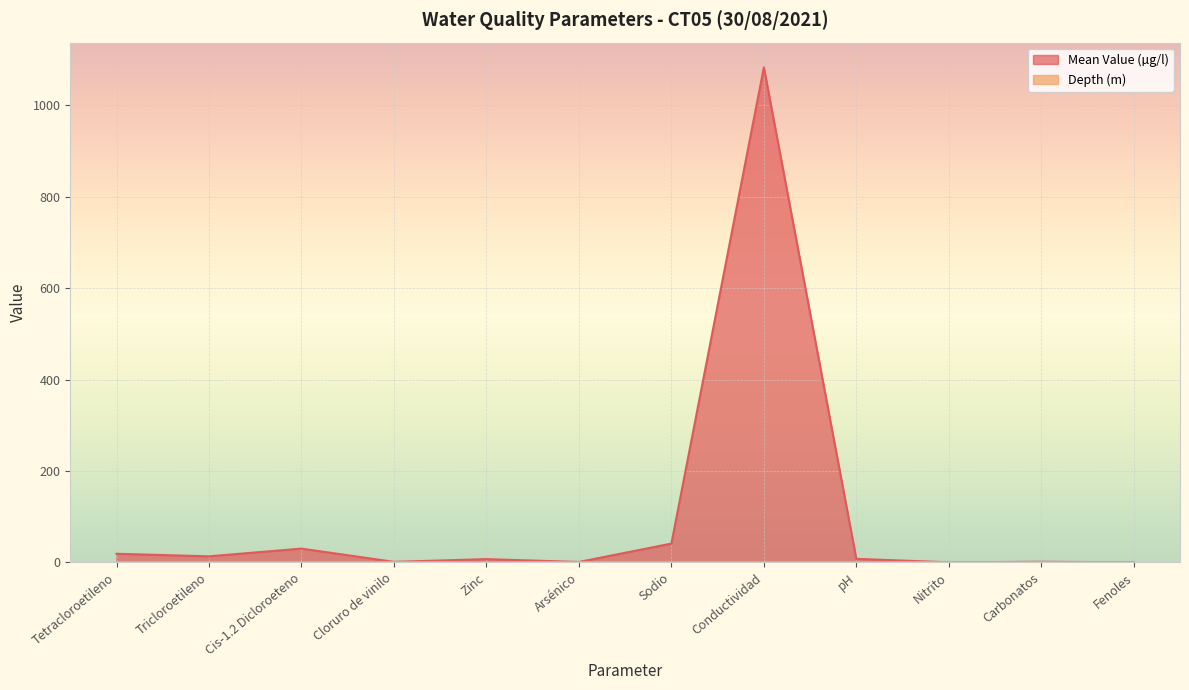

Does the chart display data point markers on the line(s)?

No